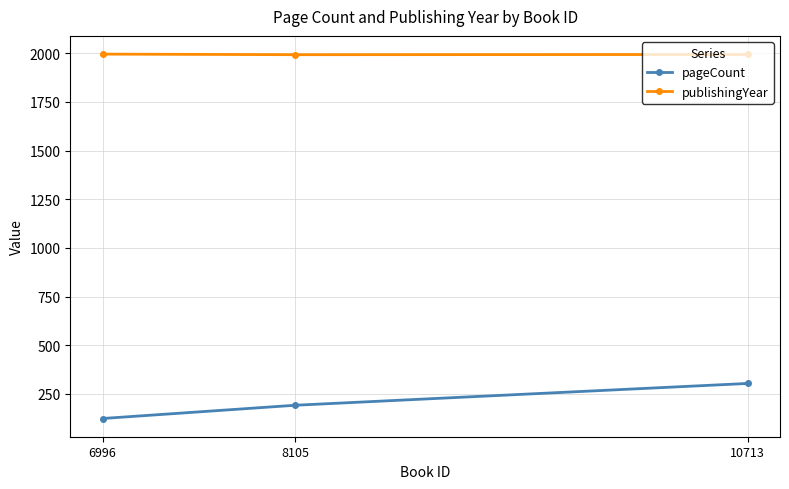

What is the spread (max minus min) of values at 6996?

1871